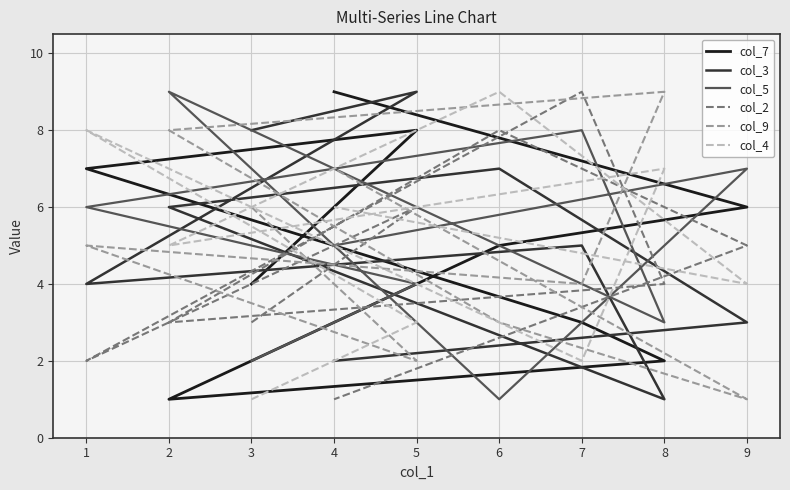

How many lines are shown in the chart?

6